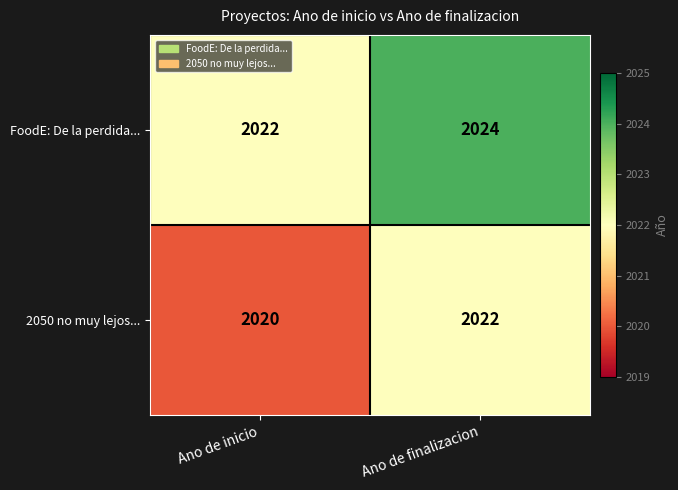

Count the number of categories in the chart.

2